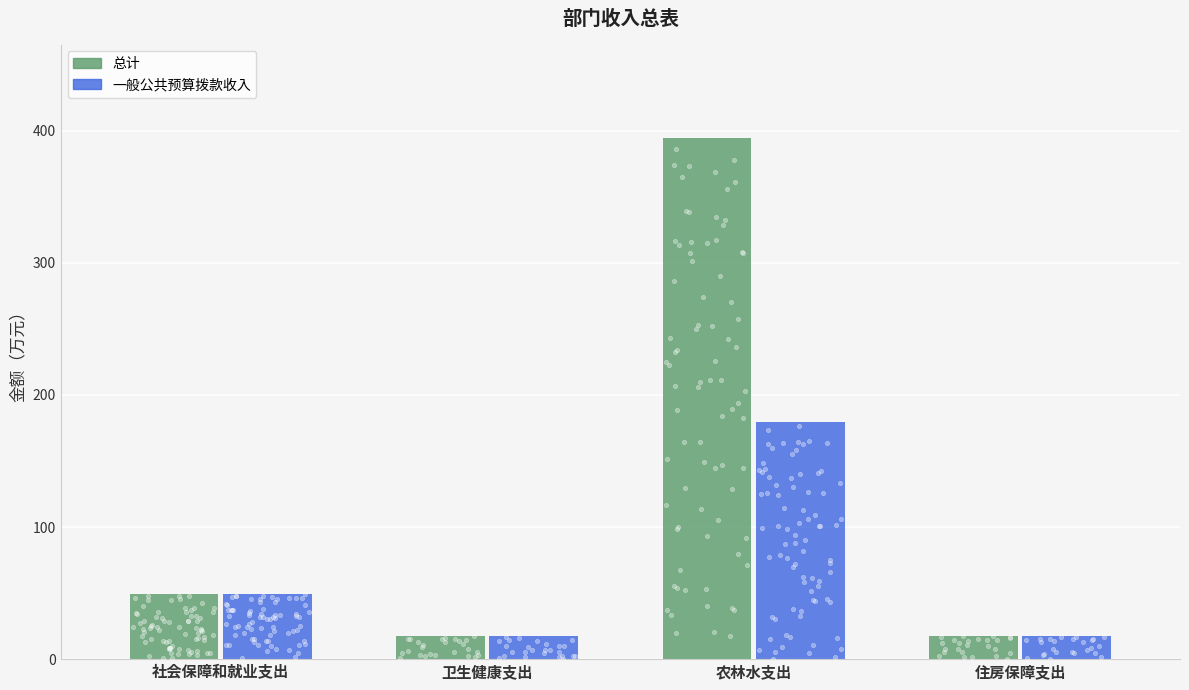

What is the total value across all series at 住房保障支出?

34.5